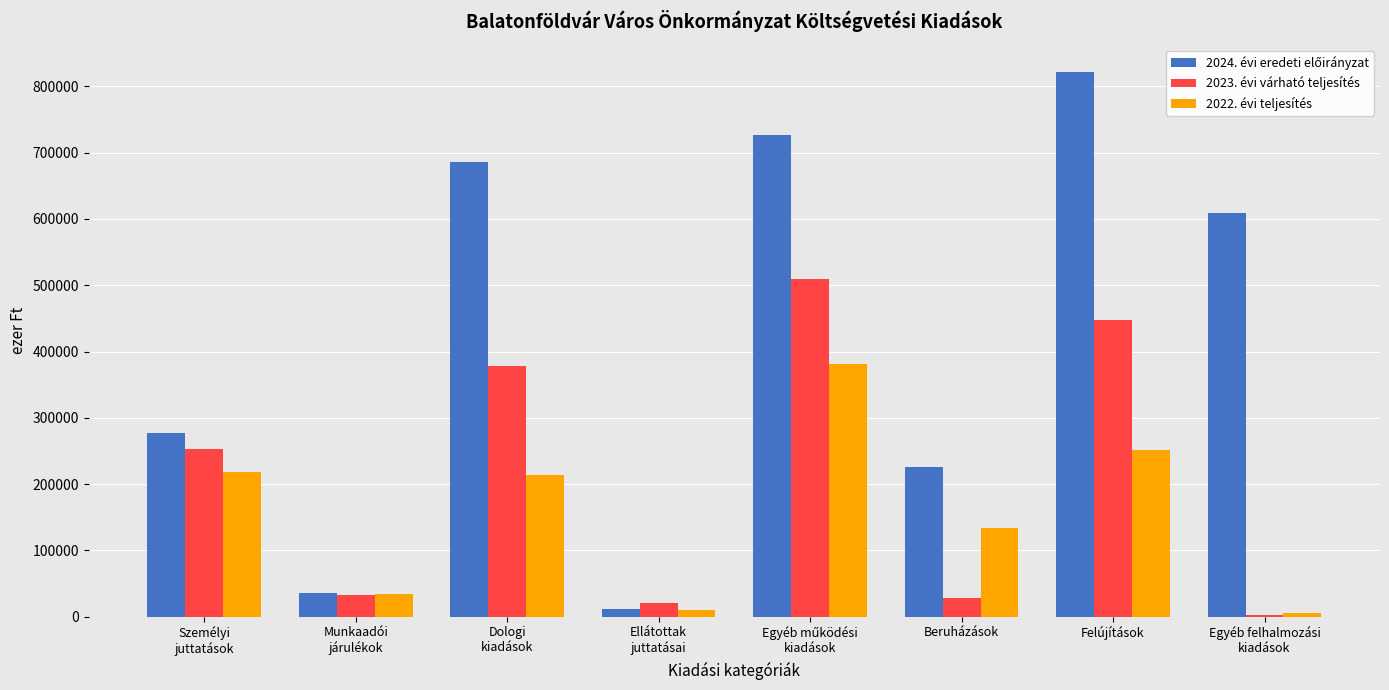

Which label corresponds to the largest value in the chart?

Felújítások